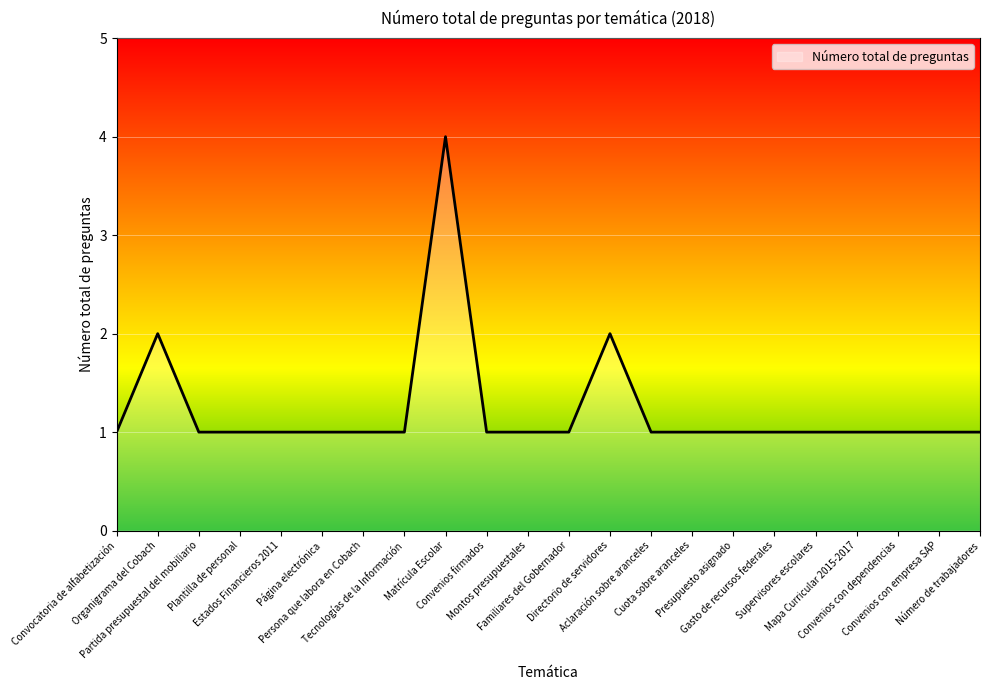

Reading left to right, extract all data points from this chart.

1	2	1	1	1	1	1	1	4	1	1	1	2	1	1	1	1	1	1	1	1	1